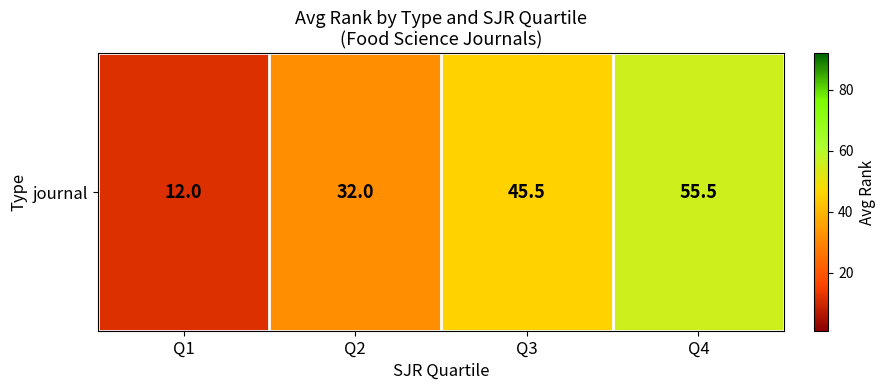

Where is the data nearest to the value 33?

Q2